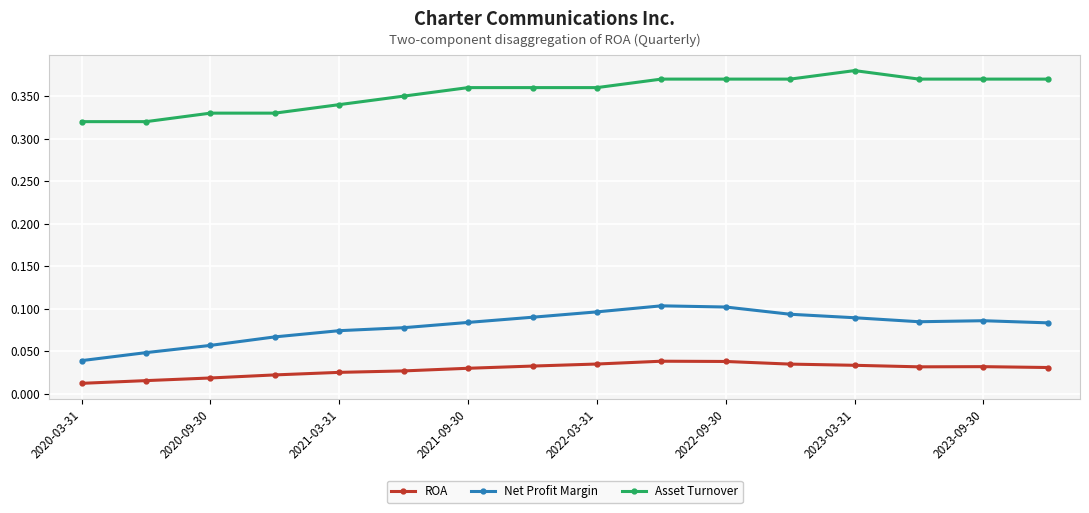

True or false: ROA and Net Profit Margin cross at least once.

False